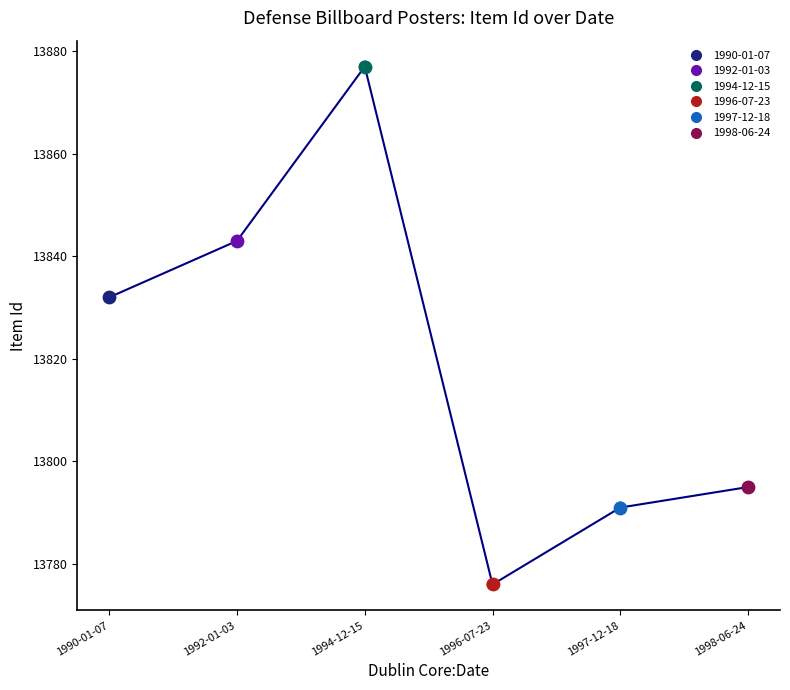

Where is the first local minimum?

1996-07-23